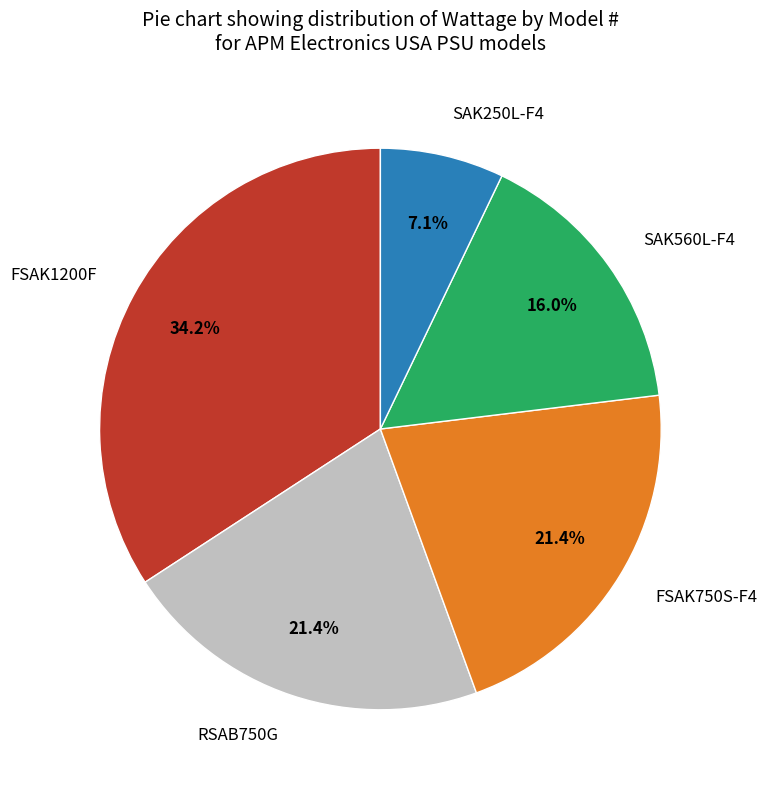

What is the smallest slice in the pie chart?

SAK250L-F4